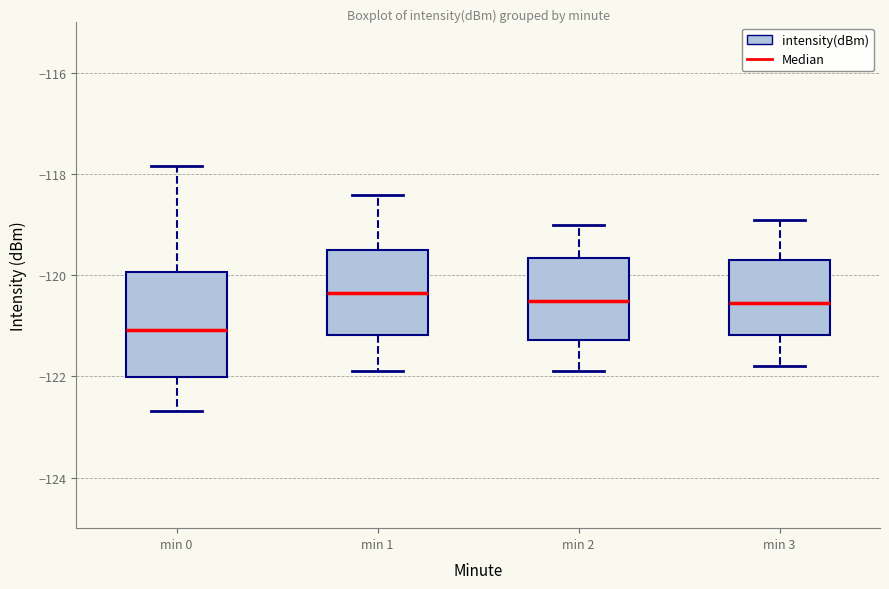

Where does the lower whisker of the box for min 1 end on the y-axis? The values are not printed on the chart, so give them approximately, as read against the axis.

-121.8